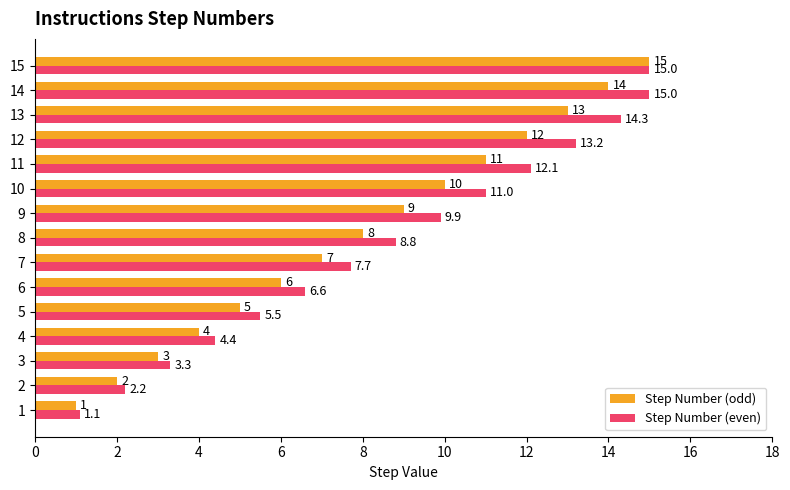

At which label is Step Number (even) closest to 8?

7